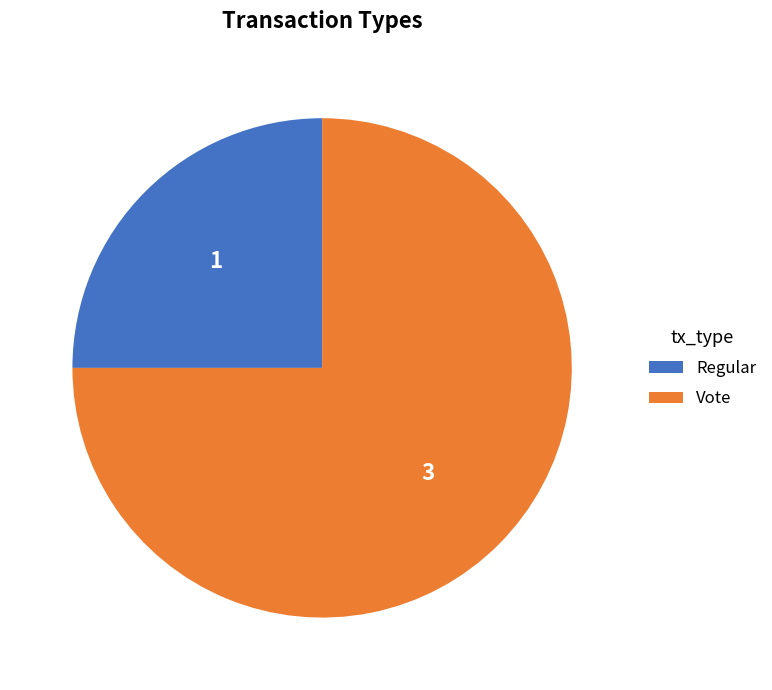

True or false: Vote accounts for 75% of the total.

True